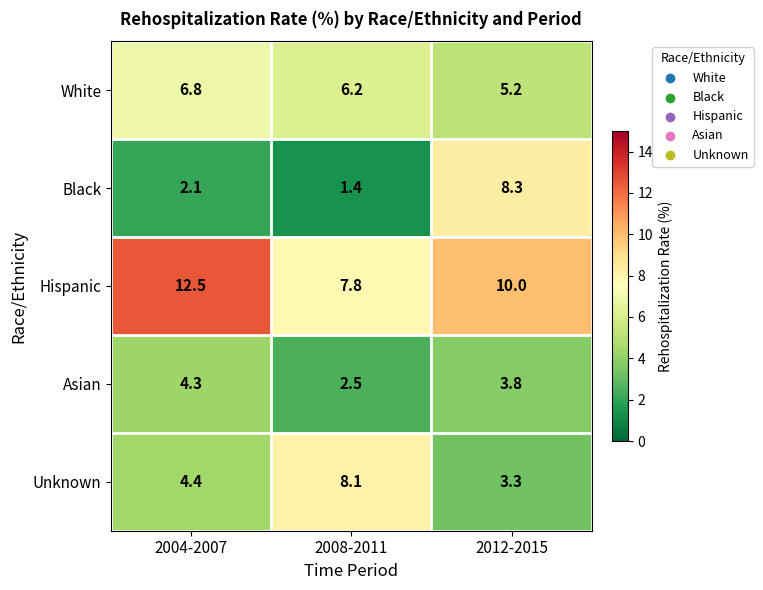

What is the average value of the Unknown series?

5.3